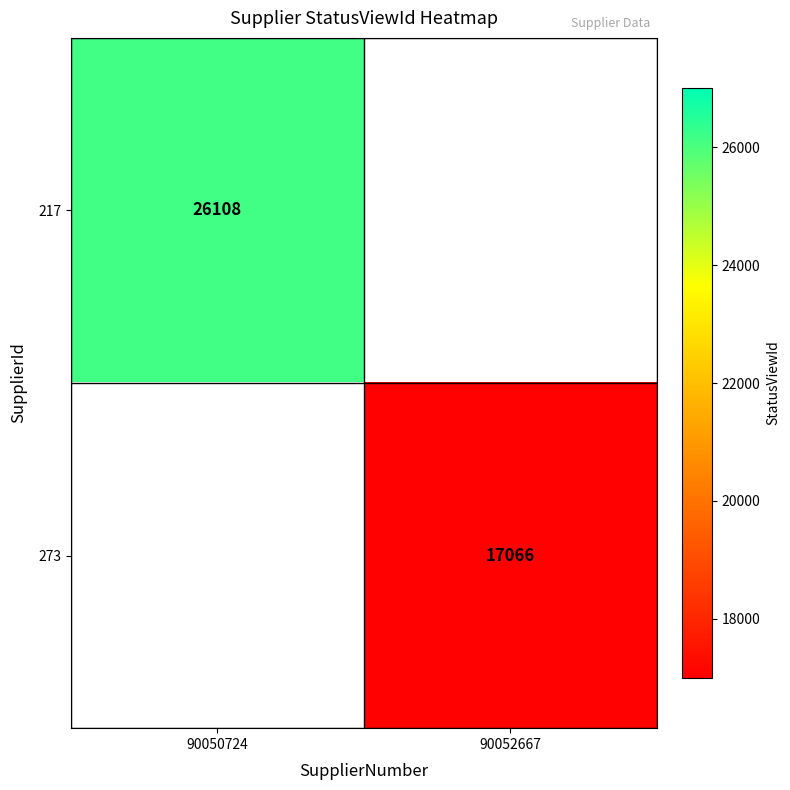

What is the smallest value displayed?

17066.0